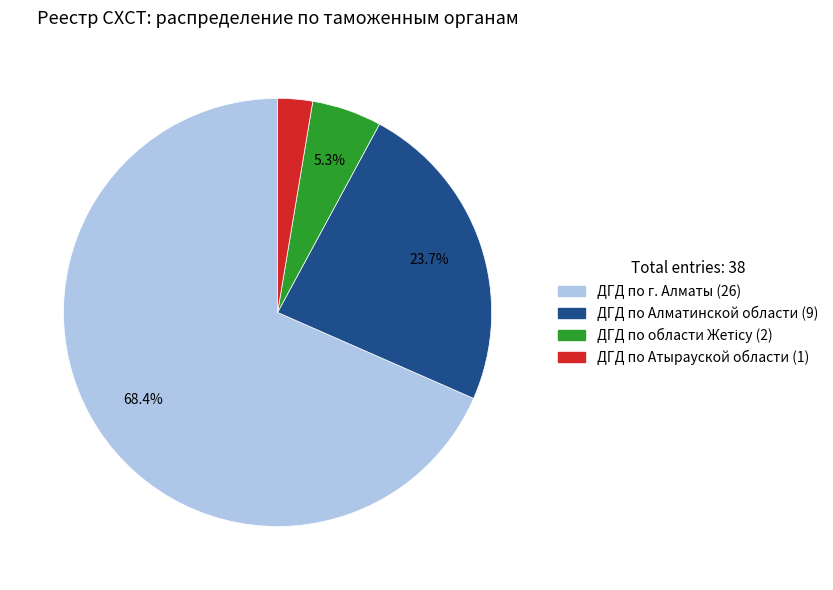

To the nearest percent, what is the difference between the ДГД по г. Алматы and ДГД по Атырауской области slice percentages?

66%